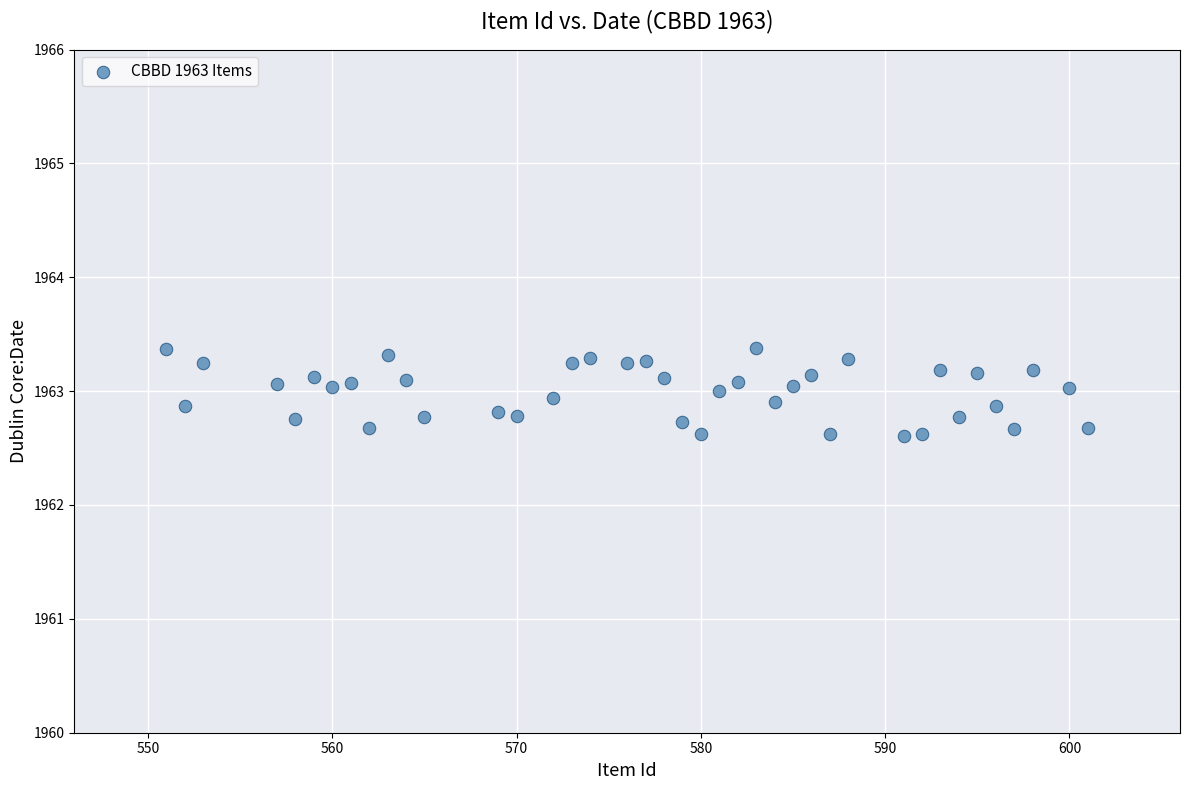

What is the range of Y values (max minus min)?

0.8